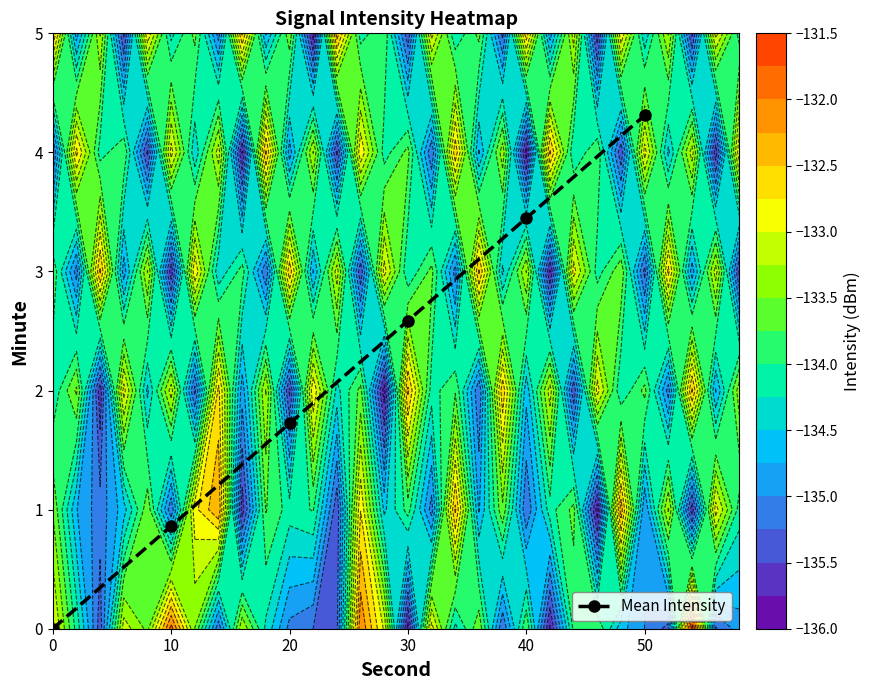

True or false: the data shows 5.9 at 50.

False